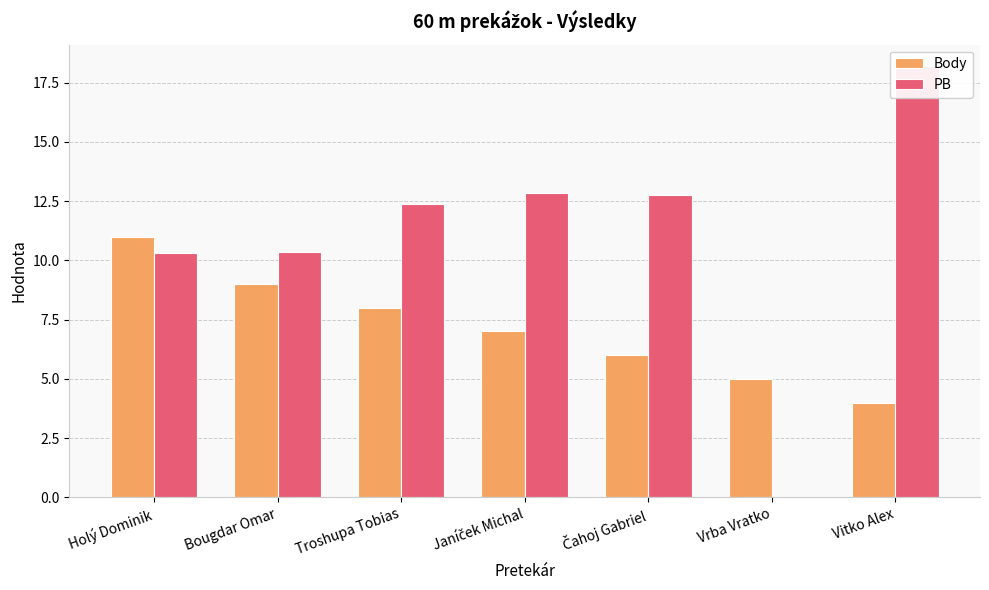

How many bars are there in total?

14